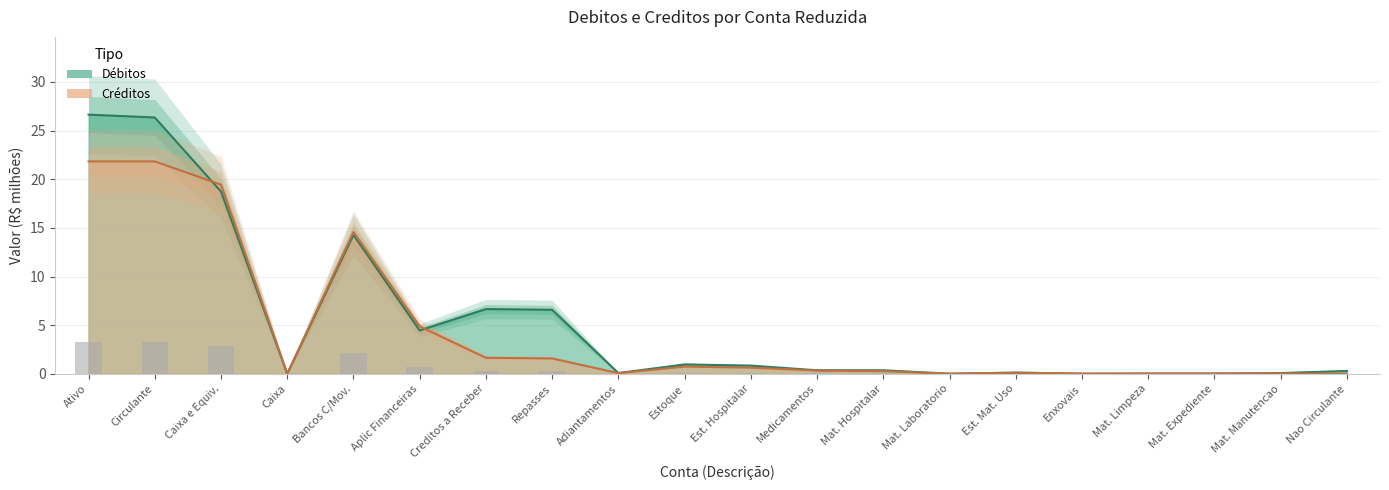

How many categories are shown in the chart?

20